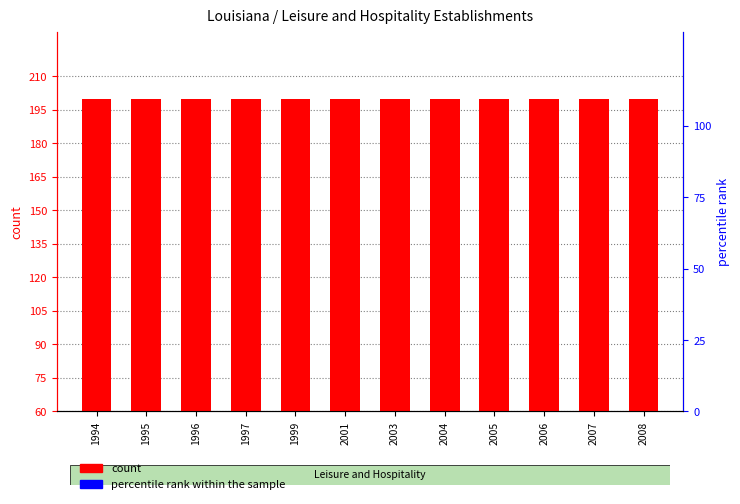

Which series has the largest total across all categories?

count